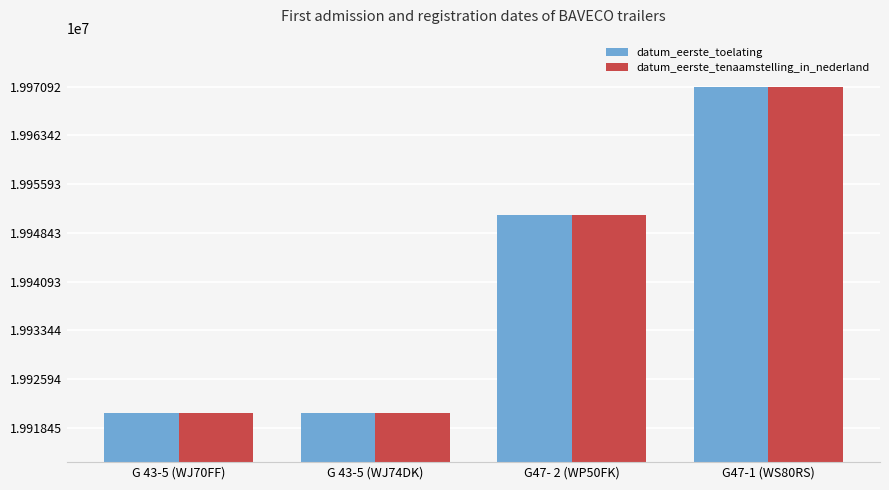

At which label does datum_eerste_tenaamstelling_in_nederland reach its peak?

G47-1 (WS80RS)